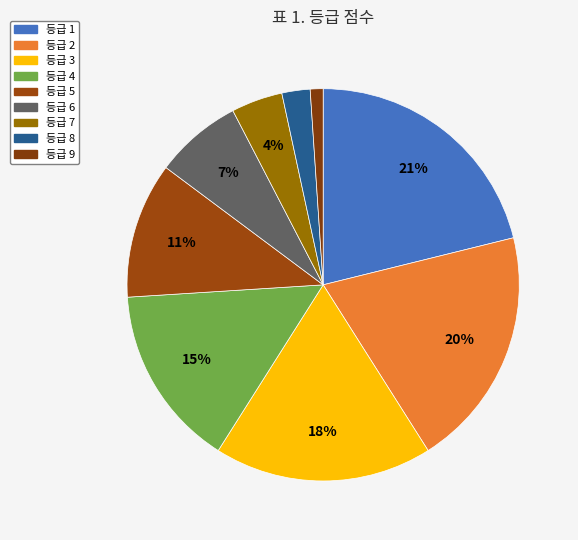

Count the number of slices in the pie.

9